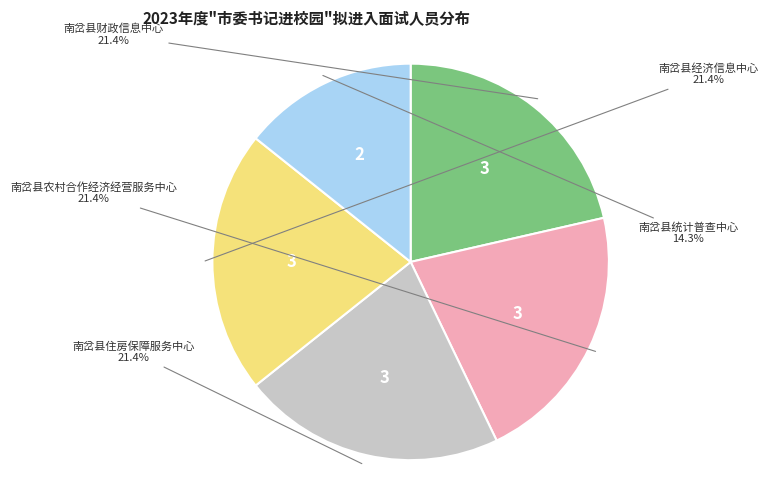

Is there any slice that represents more than half of the pie?

No